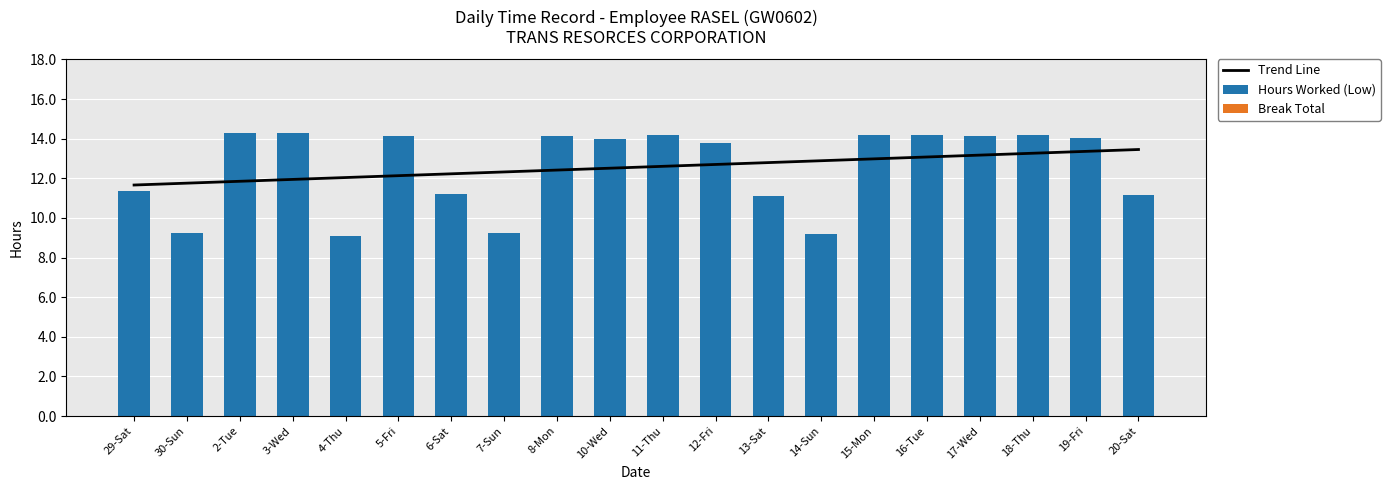

What is the sum of the Trend Line values at 10-Wed and 8-Mon?

24.9